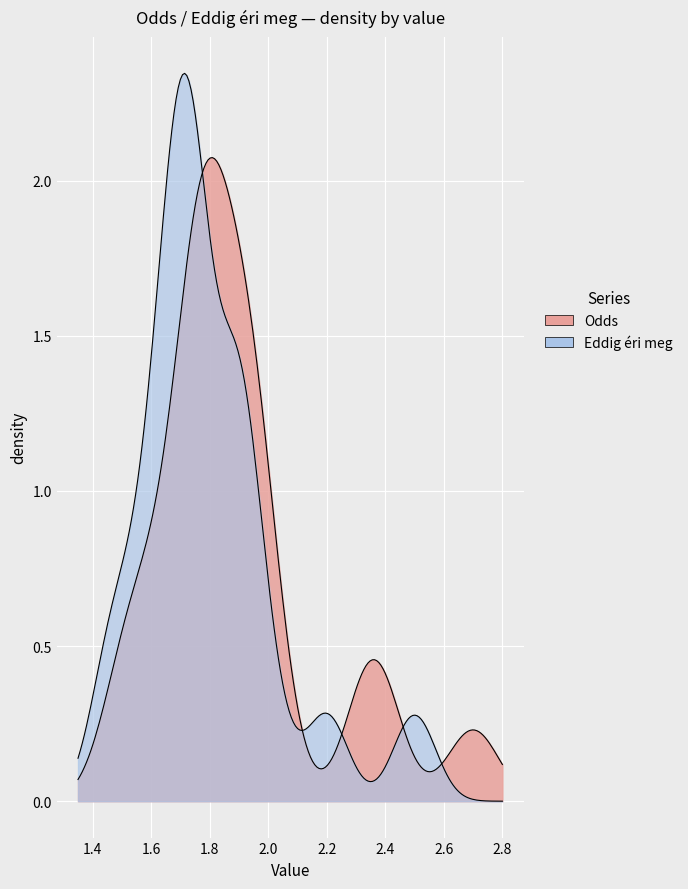

How many lines are shown in the chart?

2